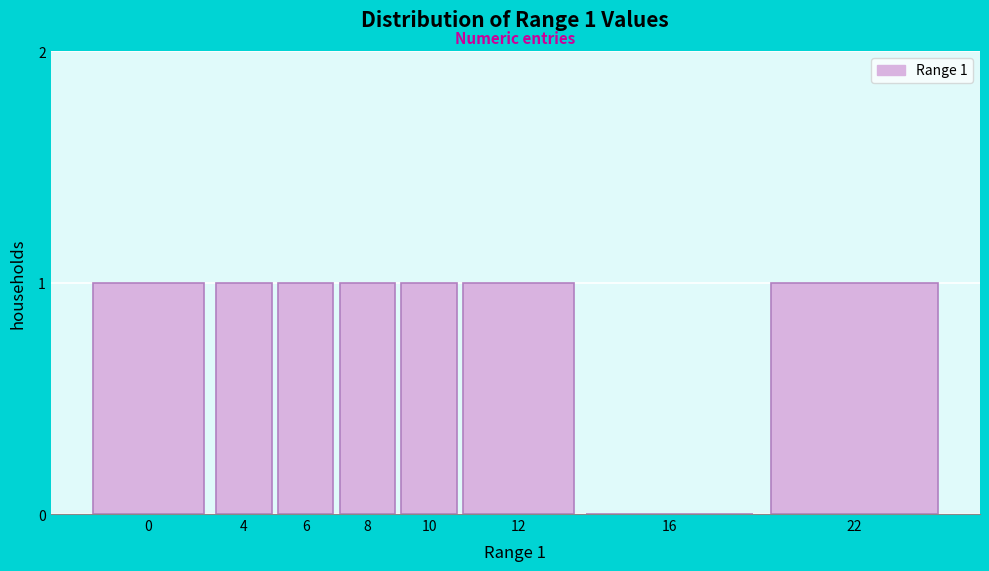

Reading left to right, list all the values displayed in this chart.

0=1	4=1	6=1	8=1	10=1	12=1	16=0	22=1